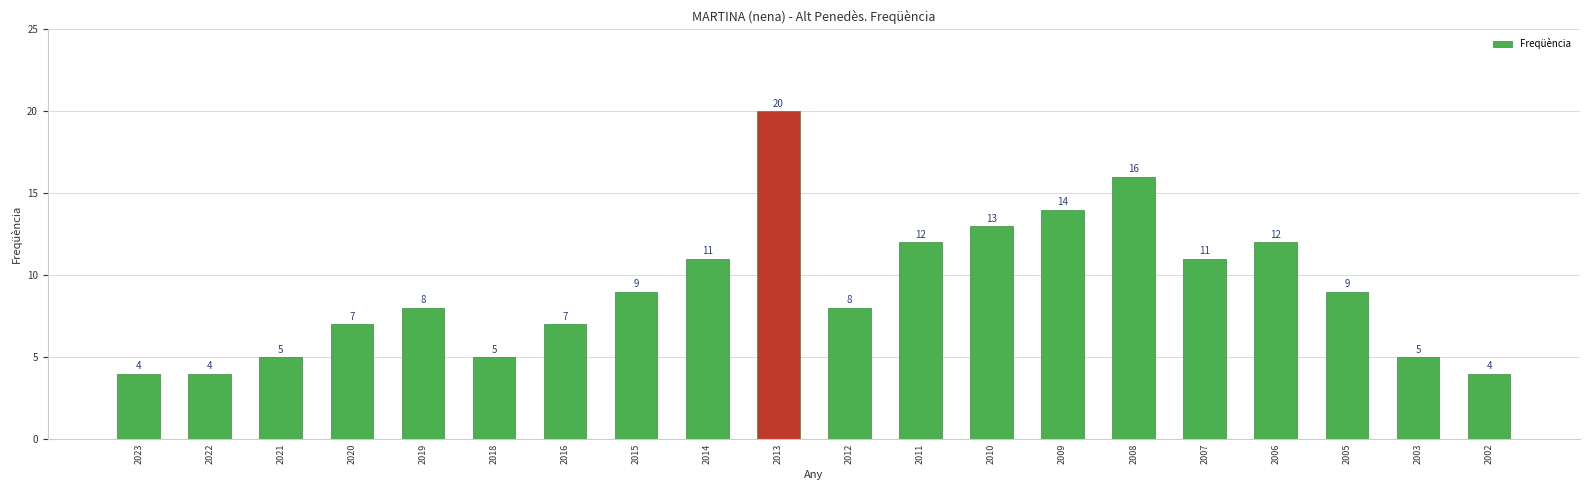

The chart shows a value of 8 at 2019. True or false?

True